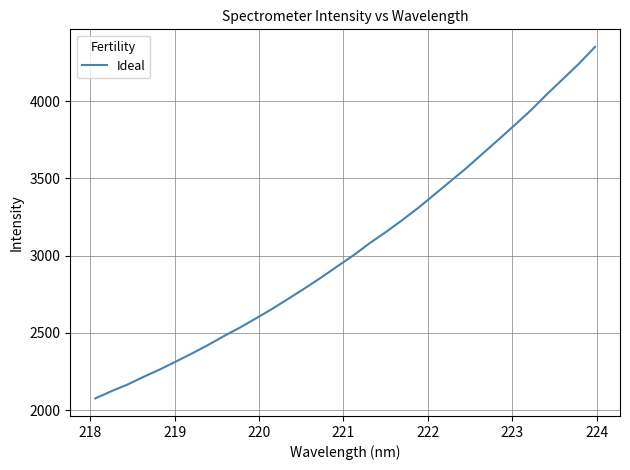

What is the minimum value shown in the chart?

2075.7